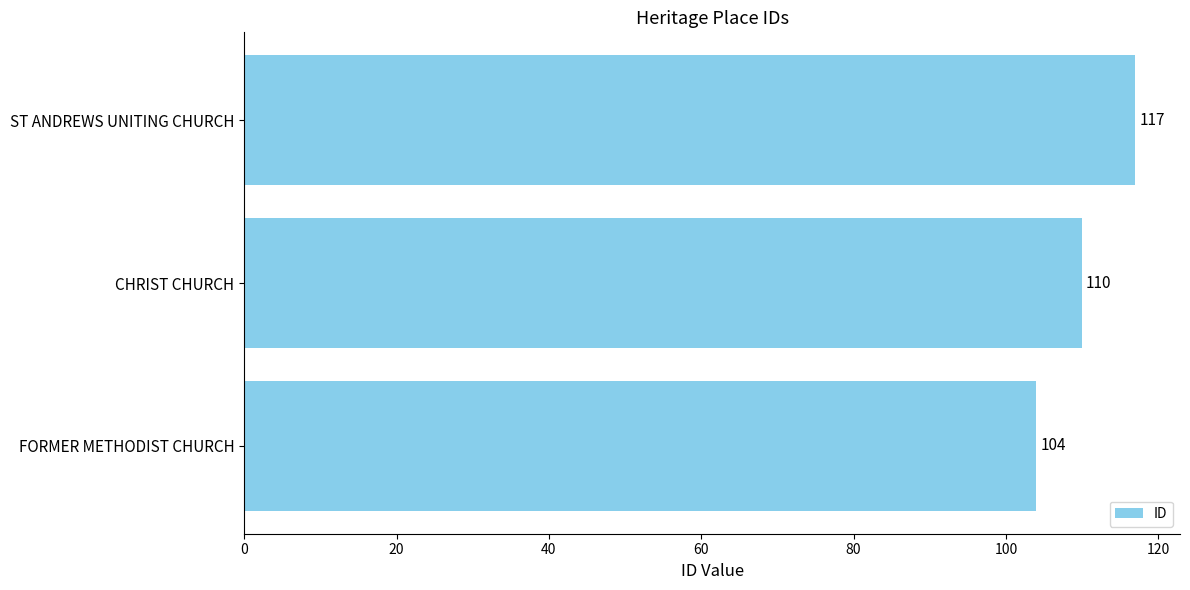

What is the smallest value displayed?

104